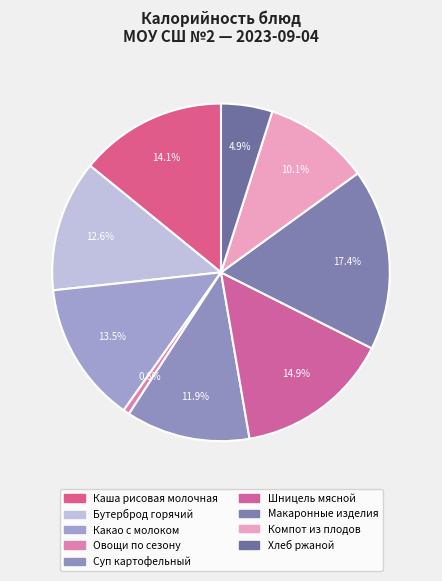

What is the smallest slice in the pie chart?

Овощи по сезону